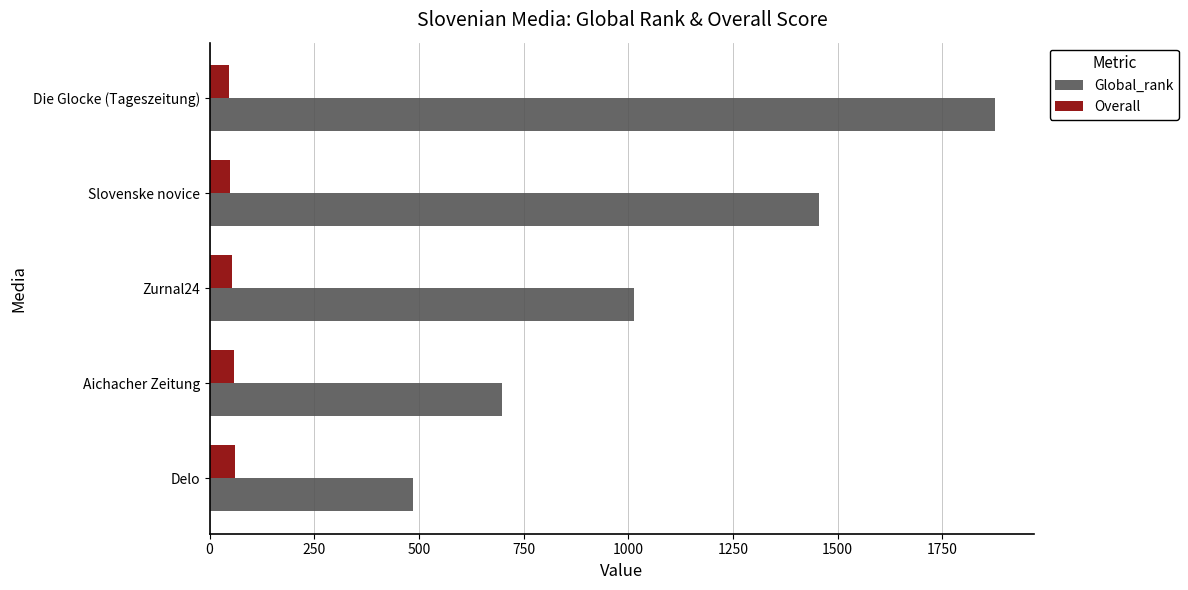

At which label is Global_rank closest to 1181?

Zurnal24